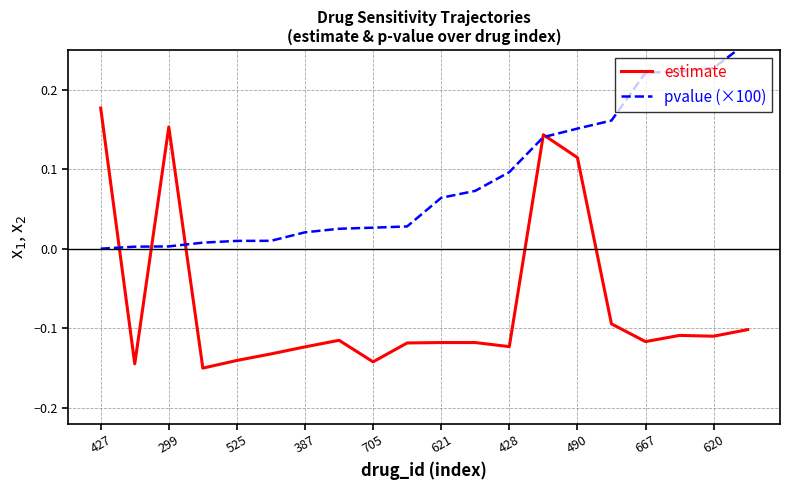

Where is pvalue (×100) nearest to the value 0?

427